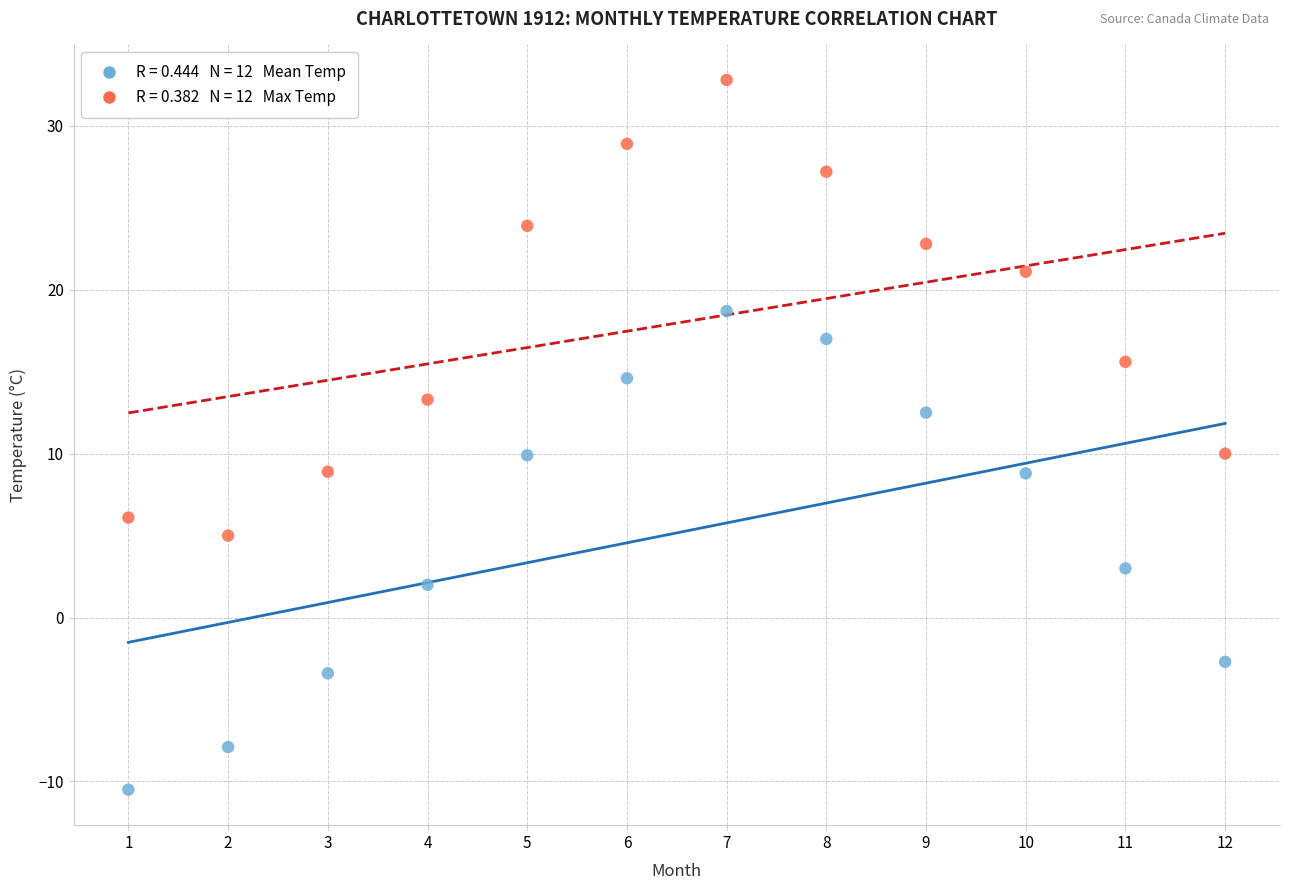

Across all data points, what is the range of Y values (max minus min)?

43.3